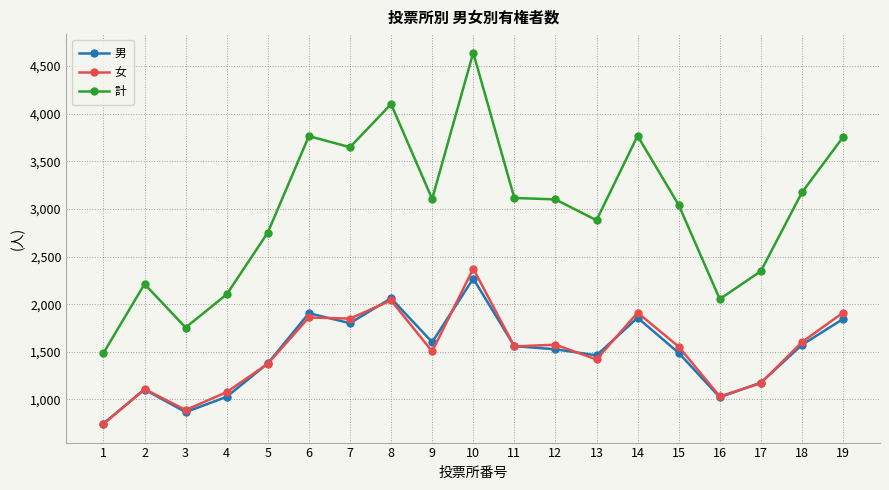

True or false: 計 and 男 cross at least once.

False